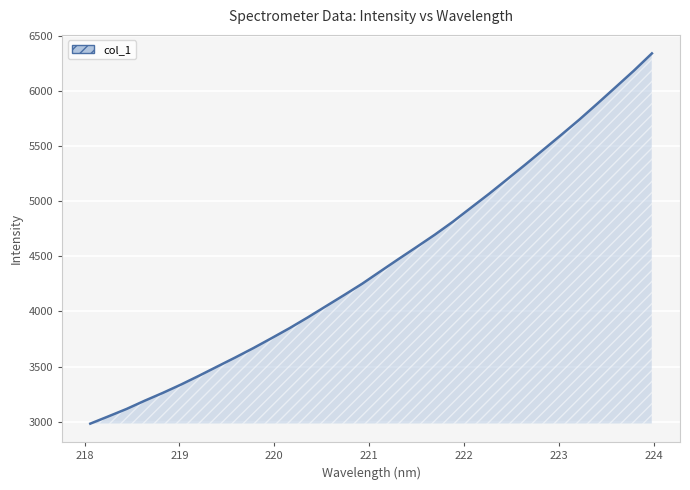

What is the greatest value displayed?

6338.2